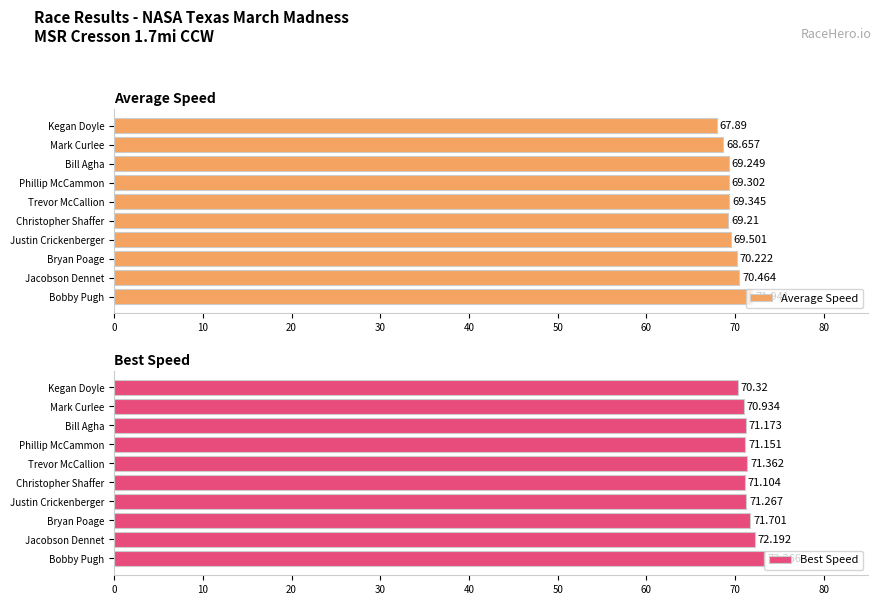

Is it true that Best Speed equals 30.1 at Christopher Shaffer?

False